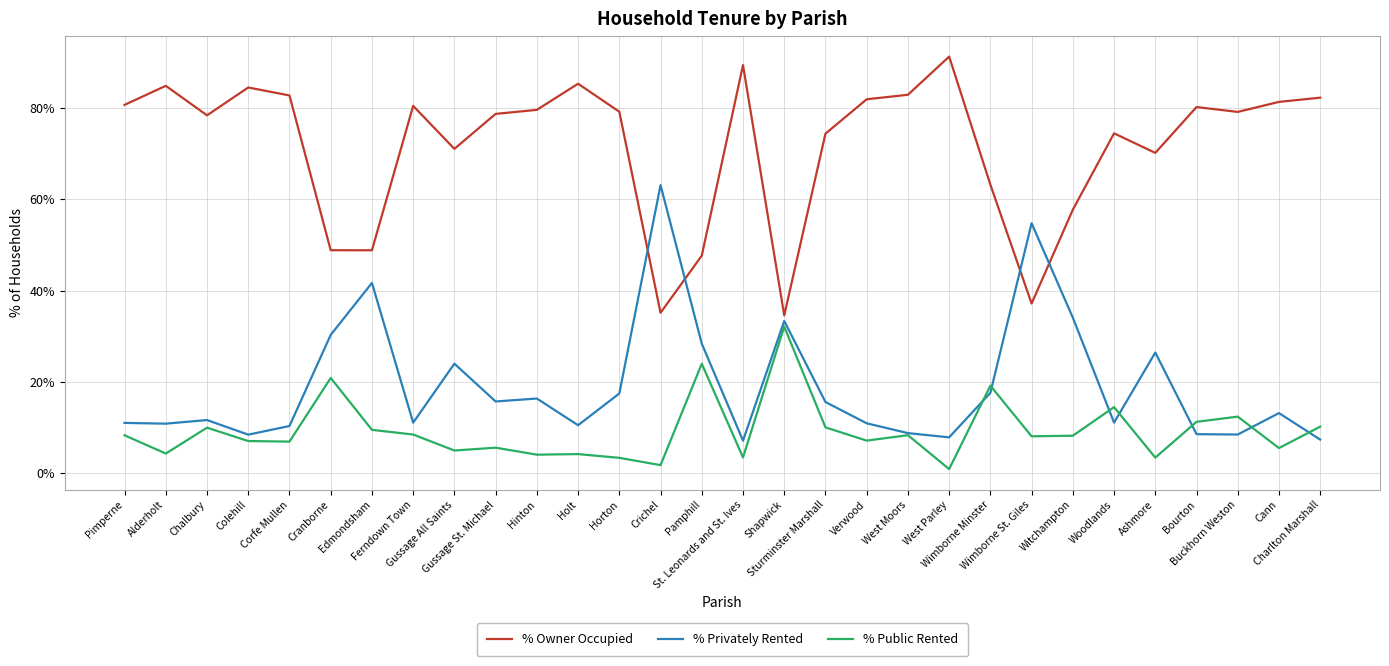

Which series has the largest total across all categories?

% Owner Occupied